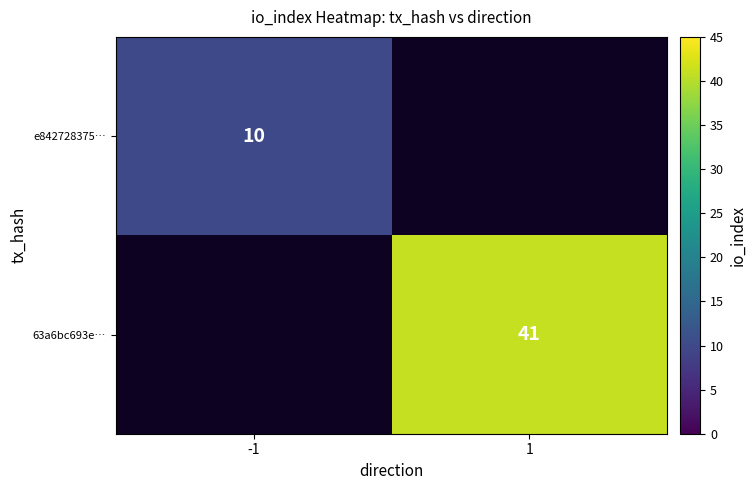

Is it true that e842728375… equals 10 at -1?

True